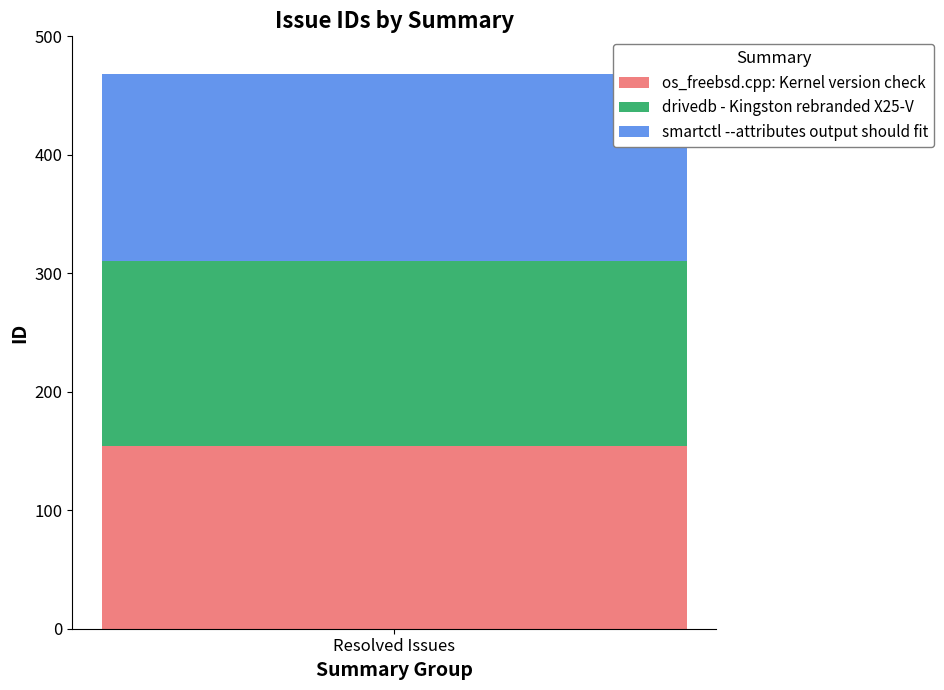

Rank the categories by os_freebsd.cpp: Kernel version check value from highest to lowest.

Resolved Issues